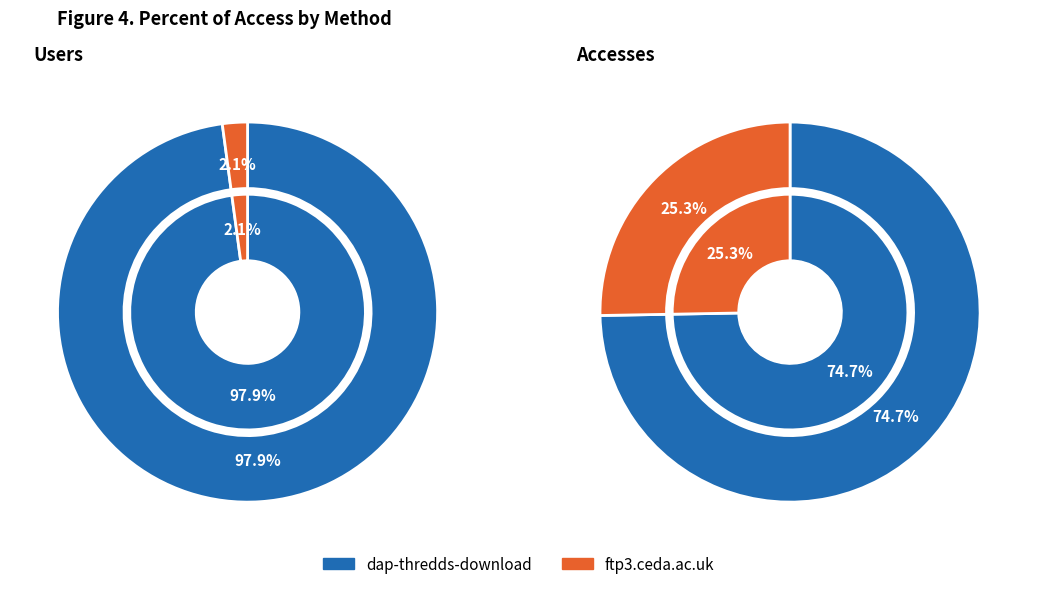

To the nearest percent, what is the difference between the largest and smallest slice percentages?

49%